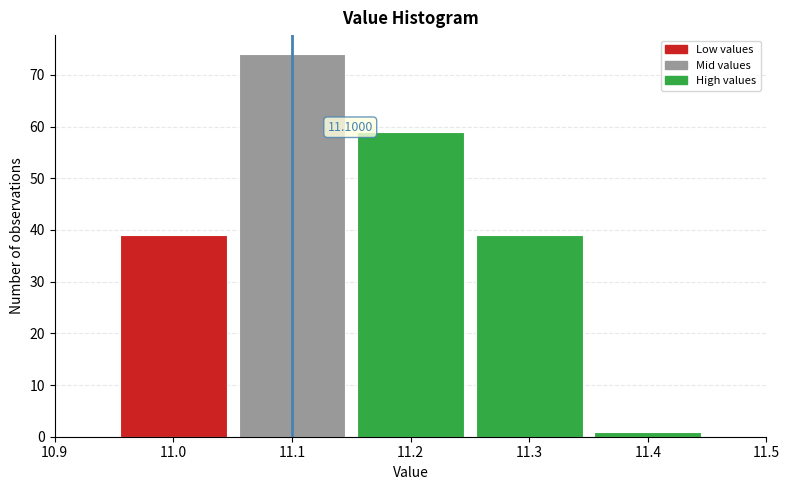

Over which range of the x-axis is the bar tallest?

11.05 to 11.15